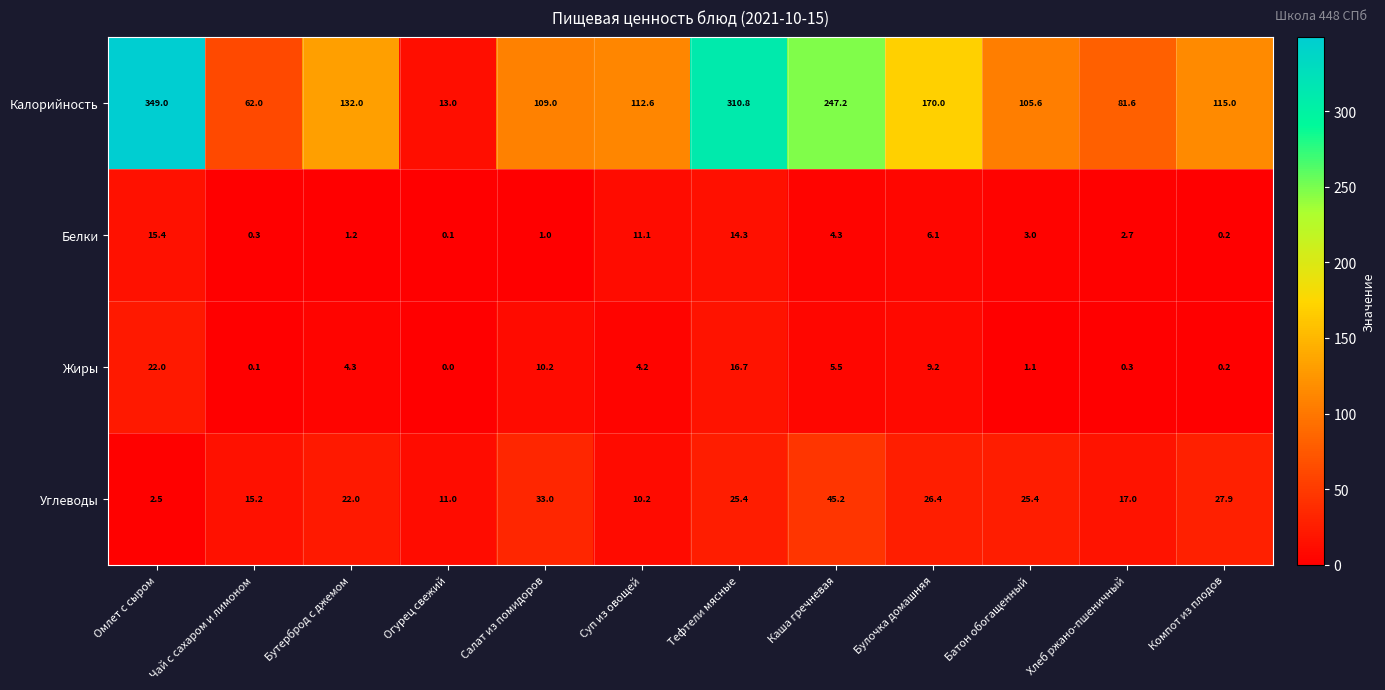

Where does the Углеводы series first go above 25?

Салат из помидоров